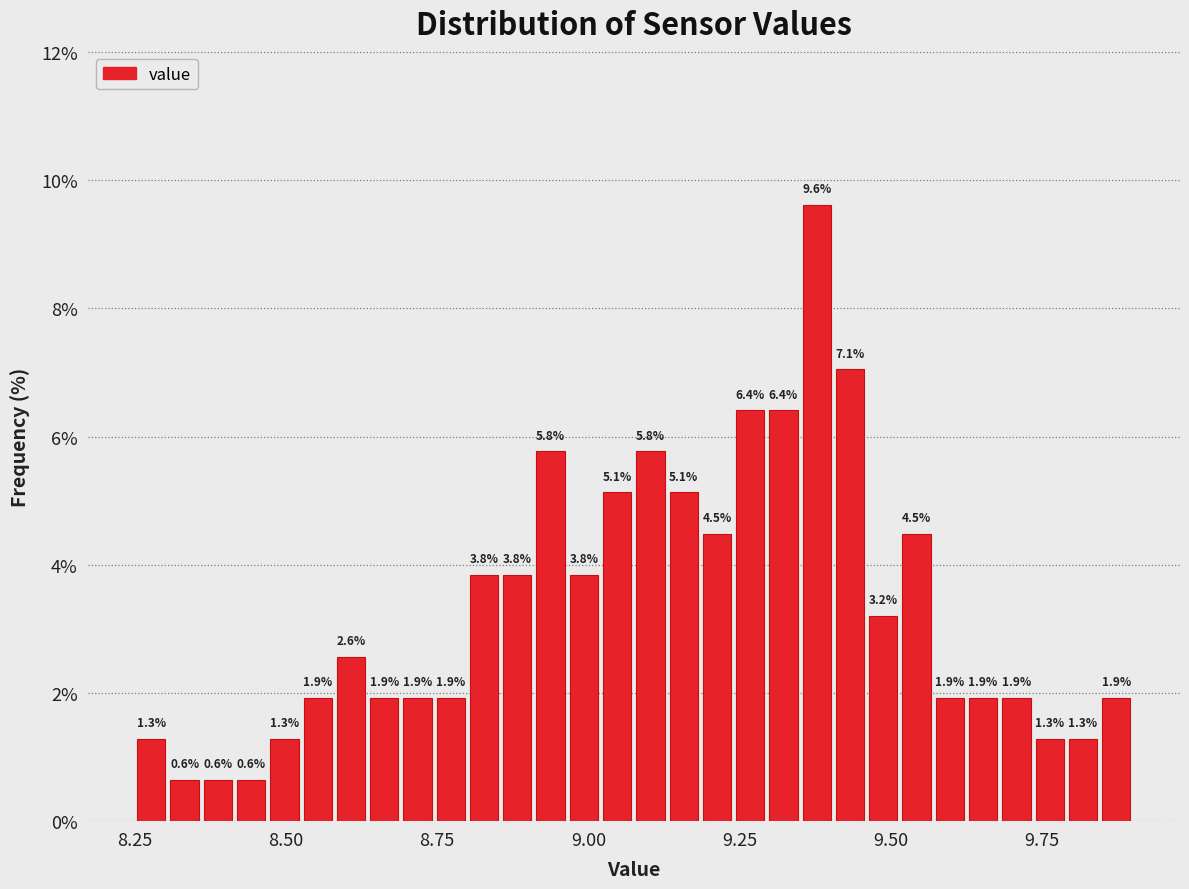

Around what value on the x-axis is the tallest bar? Give the approximate position of its centre, as read against the axis.

9.40